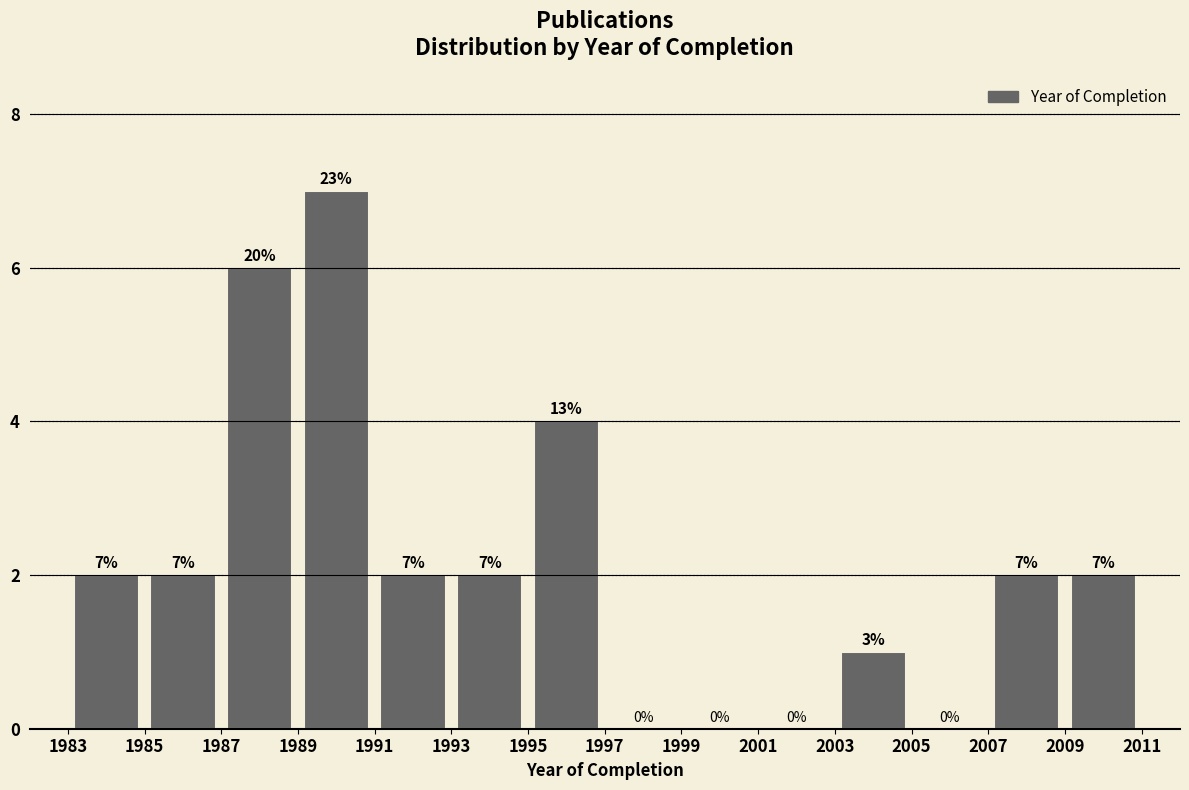

Which range on the x-axis has the tallest bar?

1989 to 1991